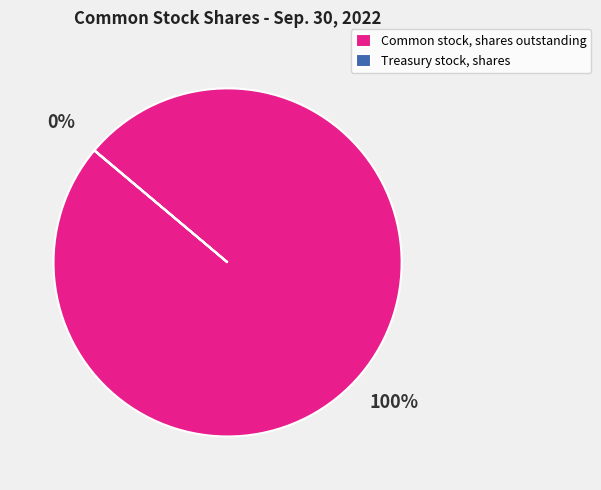

Is there any slice that represents more than half of the pie?

Yes